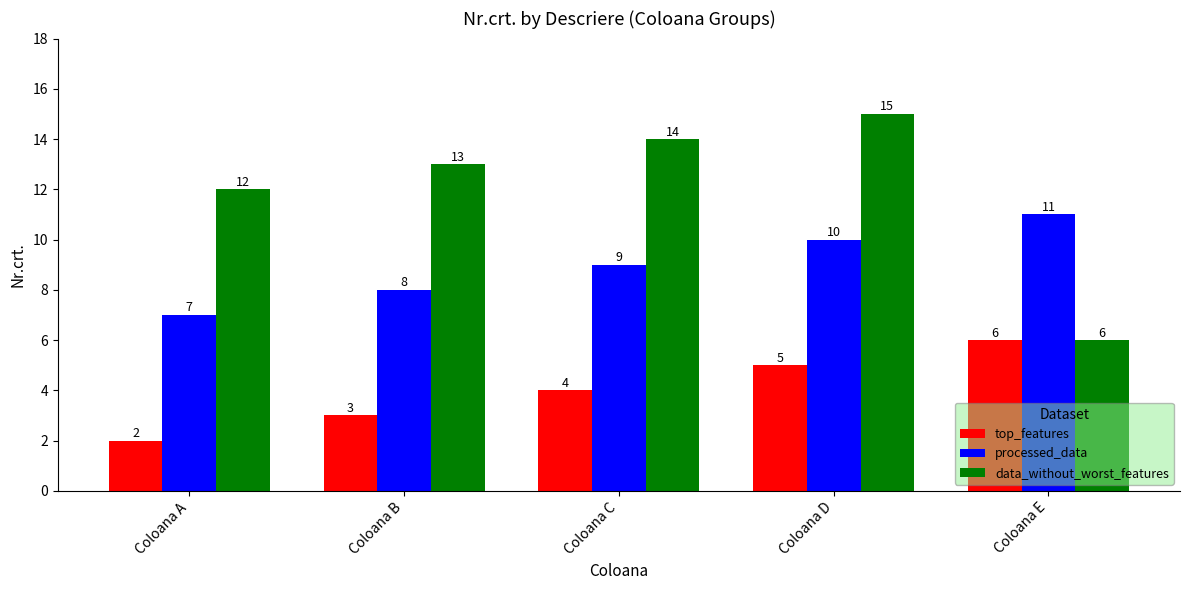

What is the total value across all series at Coloana C?

27